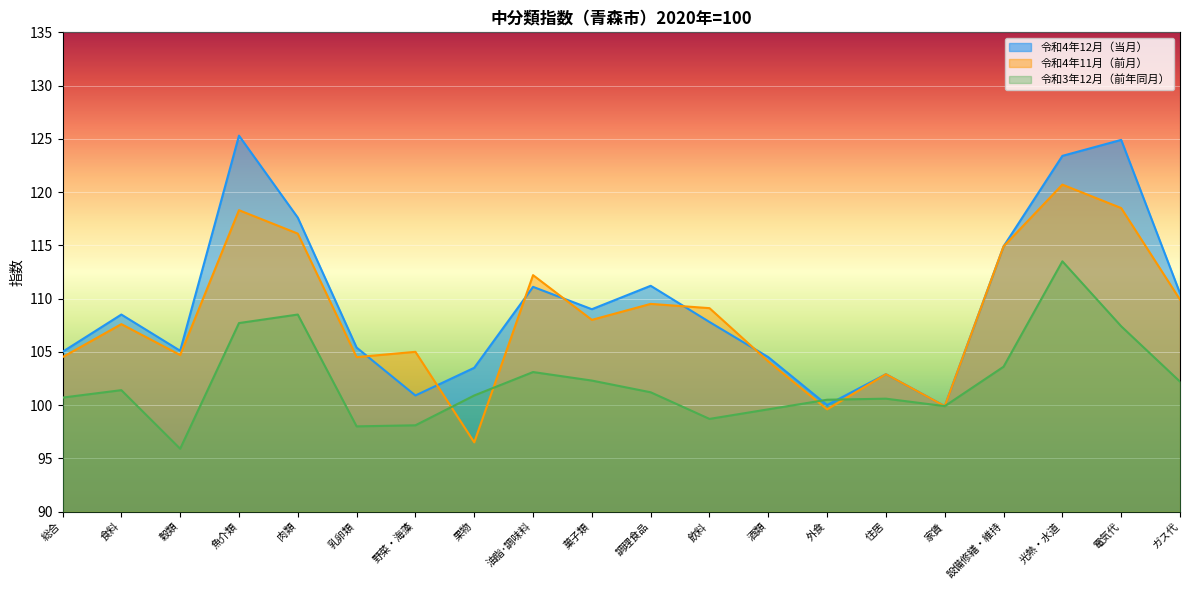

True or false: 令和4年11月（前月） has a value of 201.9 at 魚介類.

False